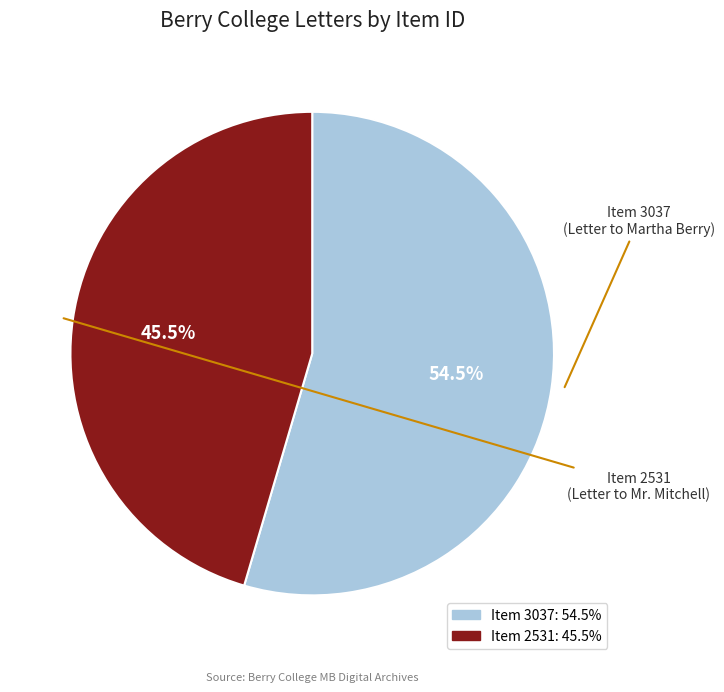

Which category accounts for the majority?

Letter to Martha Berry from C. M. Mitchell